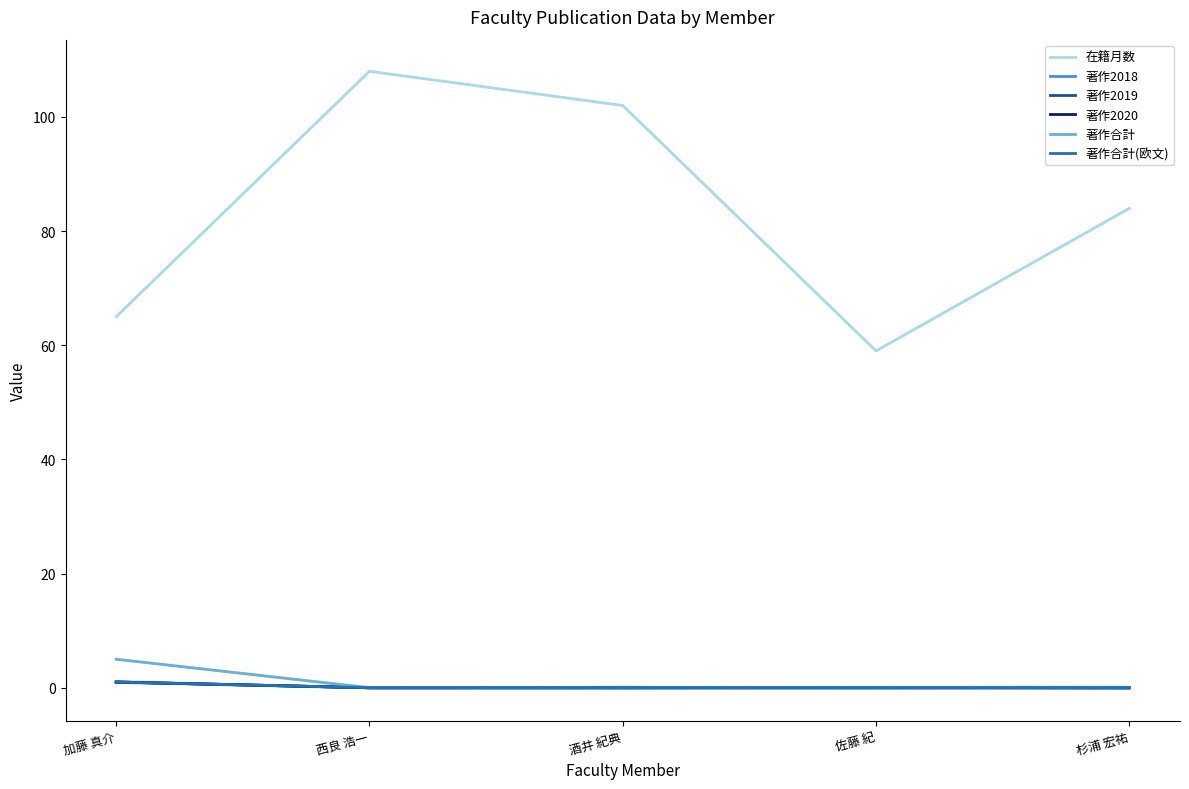

Is the value of 著作合計(欧文) at 佐藤 紀 greater than the value of 著作2020 at 西良 浩一?

No